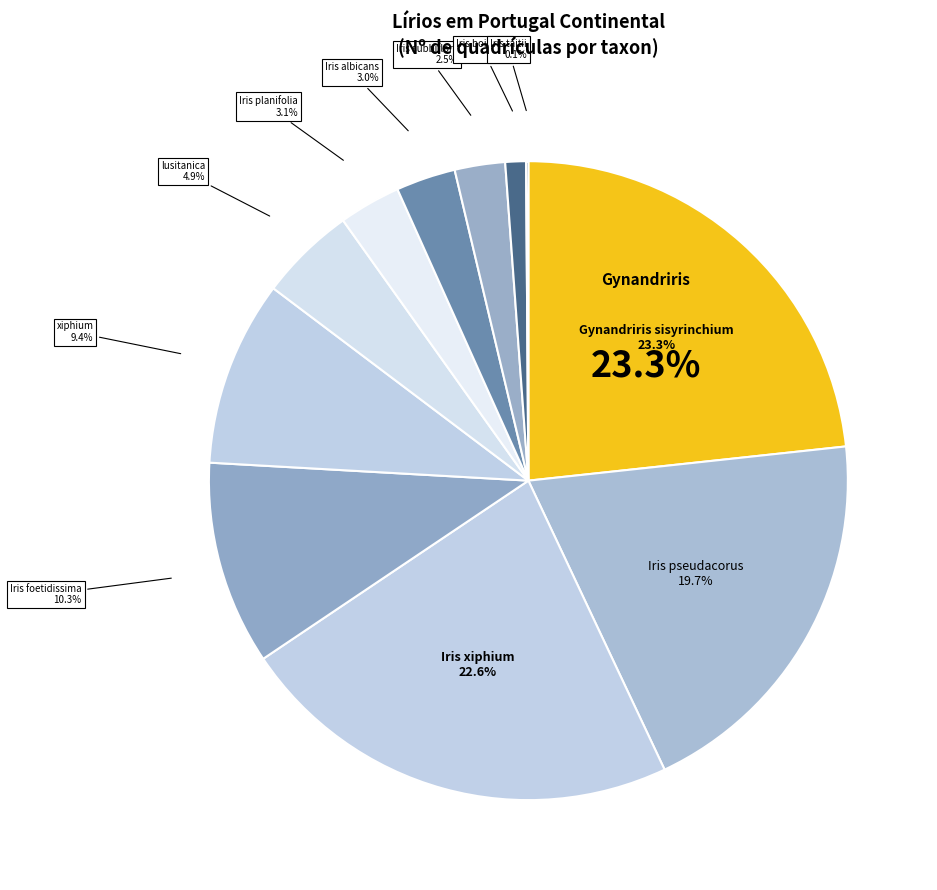

Is there a majority slice in this chart?

No